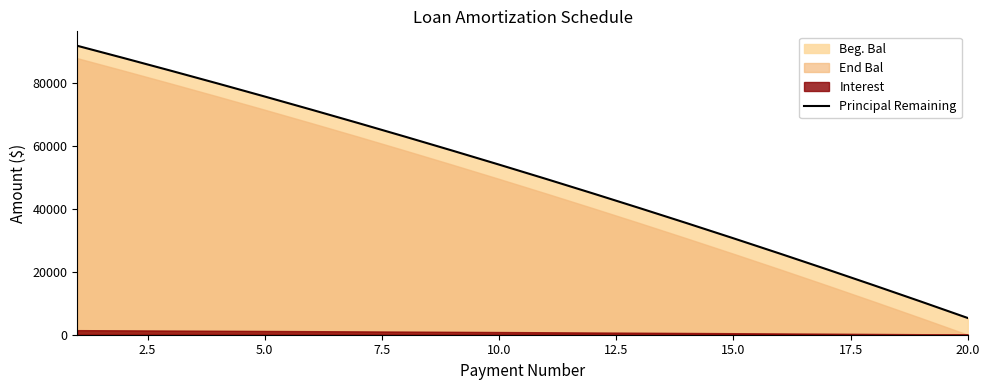

Between 2.5 and 14, which is larger?

2.5